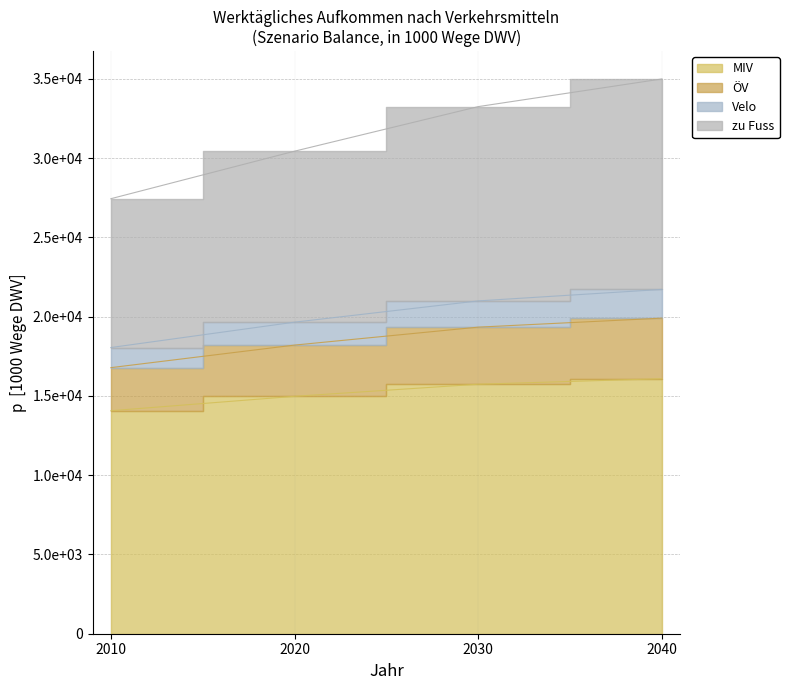

At which category does the chart reach its peak across all series?

2040